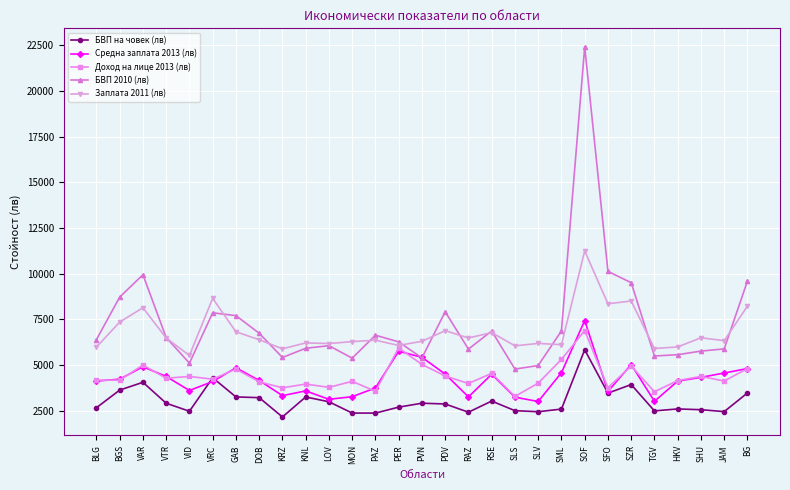

What is the spread (max minus min) of values at TGV?

3413.6